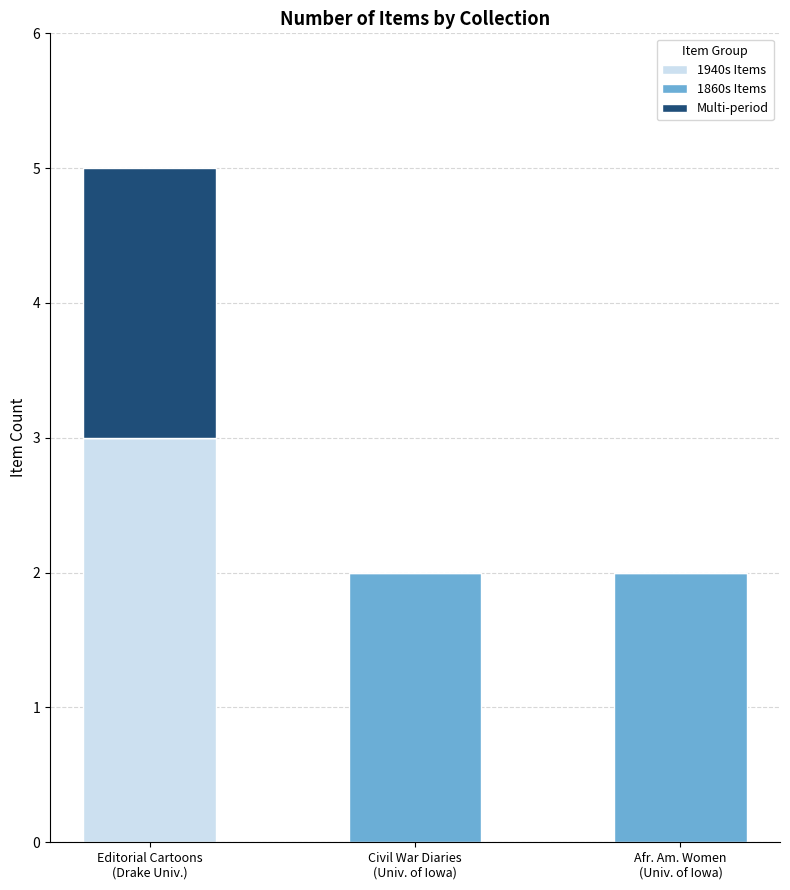

What is the highest value of the 1940s Items series?

3